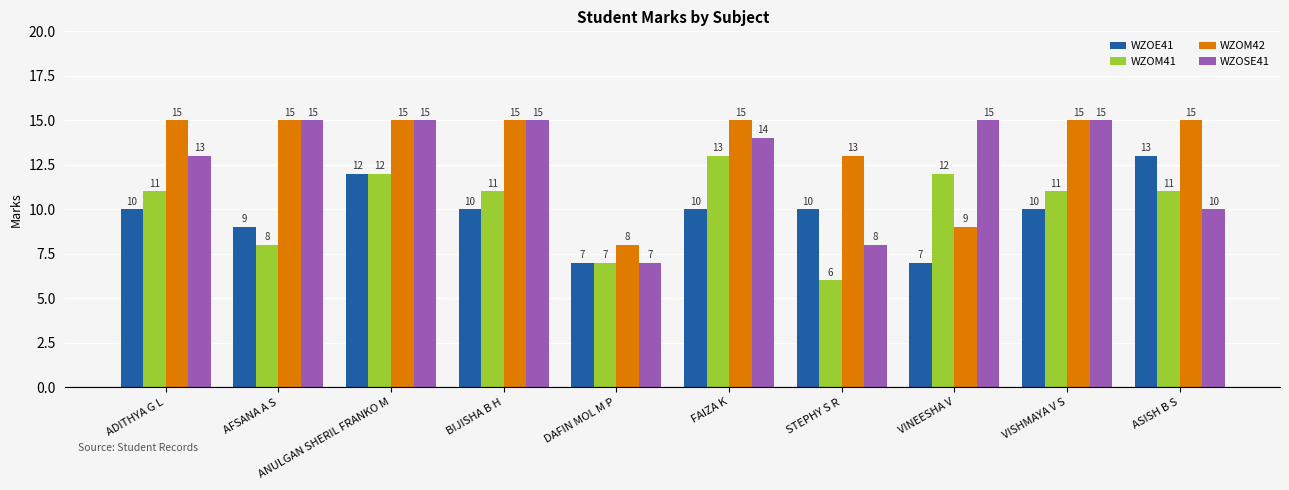

At which label is WZOSE41 closest to 11?

ASISH B S